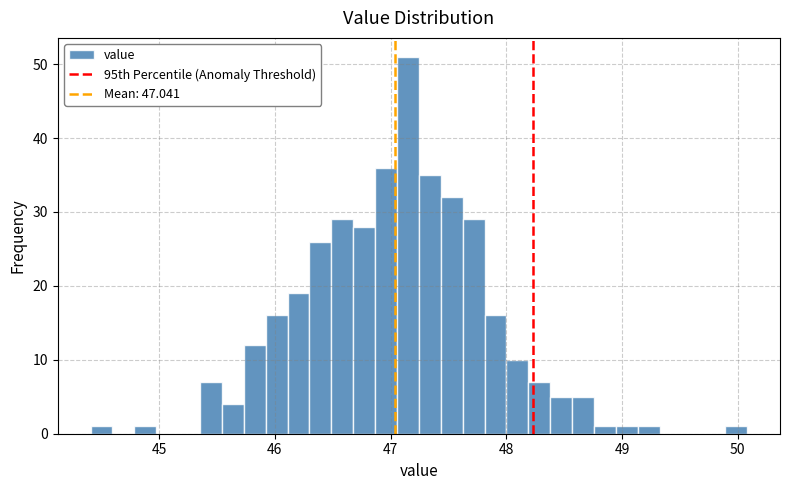

Around what value on the x-axis is the tallest bar? Give the approximate position of its centre, as read against the axis.

47.1